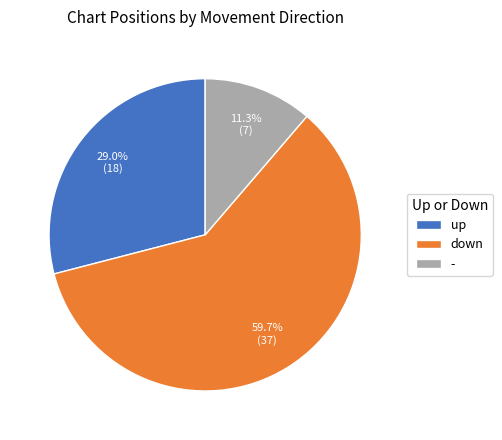

Approximately how many times larger is the value at up compared to down?

0.5